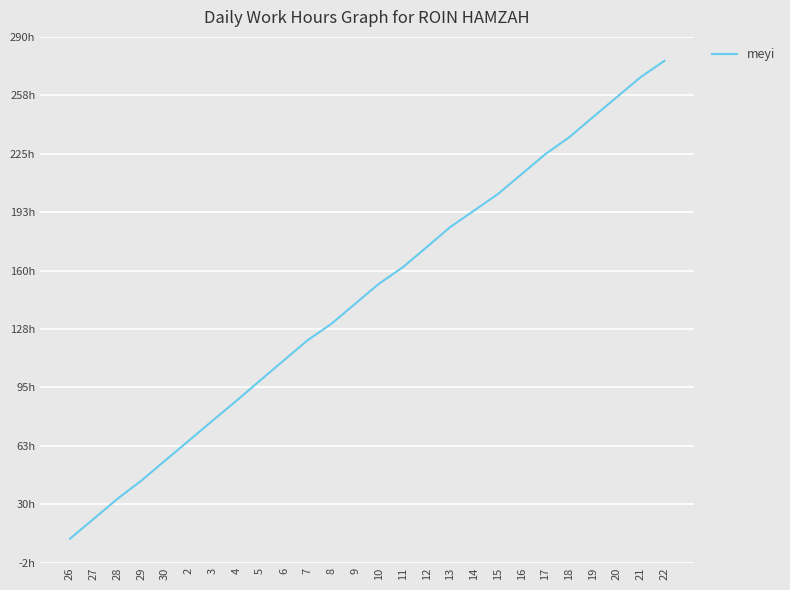

Is this an area chart (filled region under the line)?

No